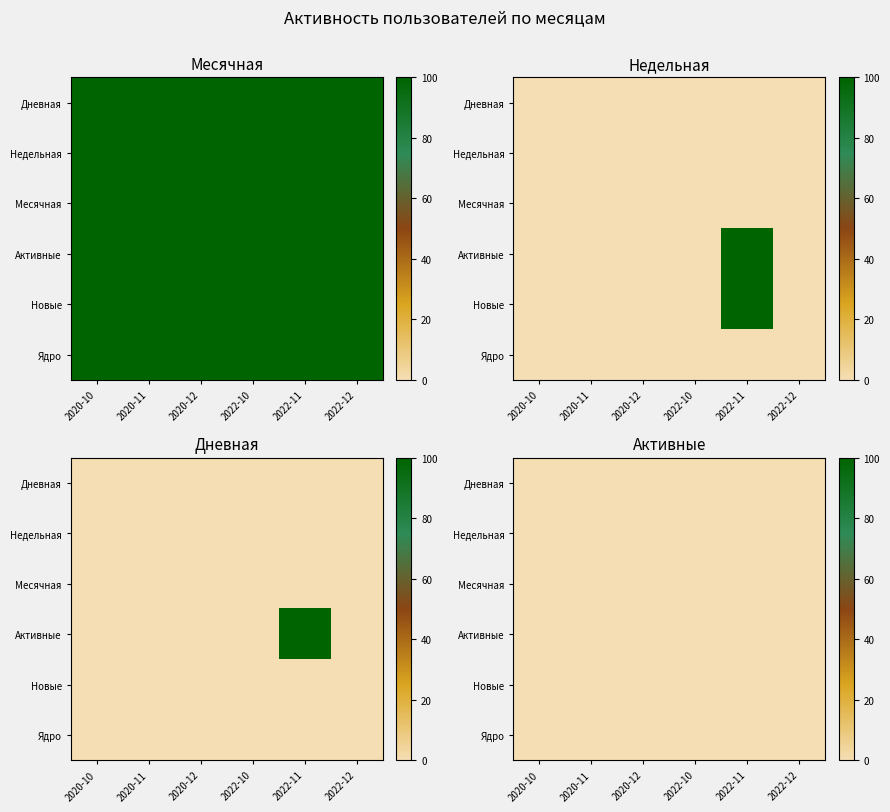

Is the value of 9 at 0 greater than the value of 5 at 3?

No